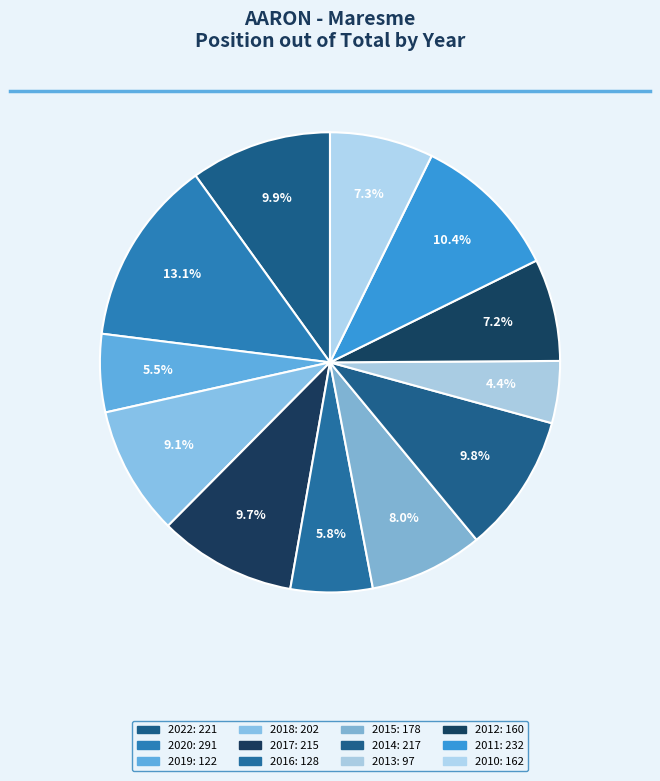

True or false: 2012 accounts for 14% of the total.

False